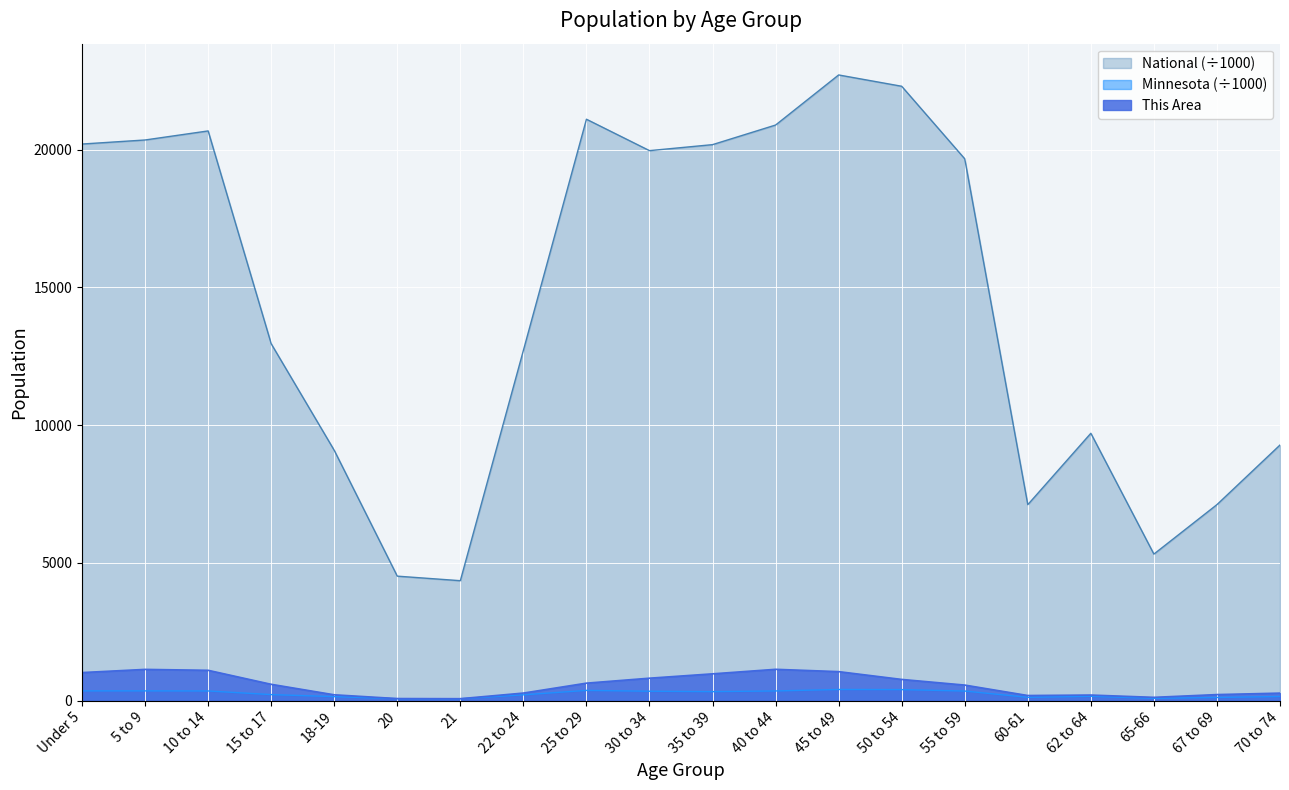

List the labels in order of This Area value, smallest first.

21, 20, 65-66, 60-61, 62 to 64, 18-19, 67 to 69, 70 to 74, 22 to 24, 55 to 59, 15 to 17, 25 to 29, 50 to 54, 30 to 34, 35 to 39, Under 5, 45 to 49, 10 to 14, 5 to 9, 40 to 44